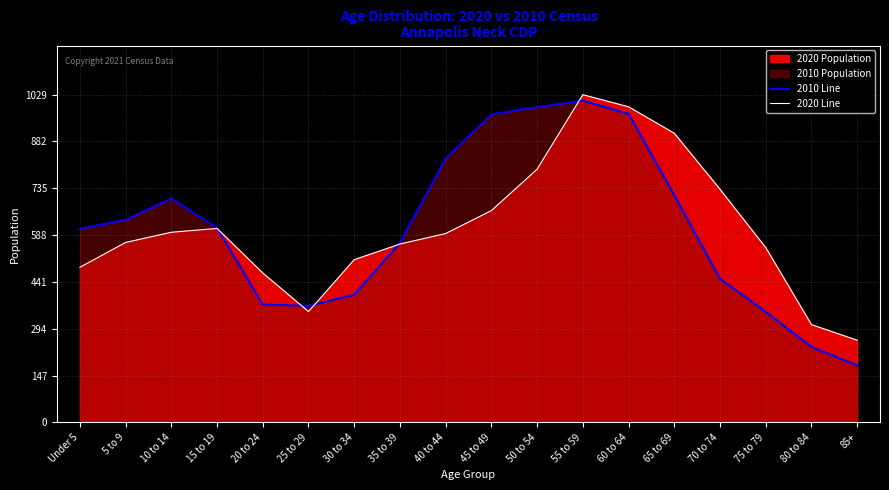

Reading left to right, what are all the values shown in this chart?

2010 Line: Under 5=608	5 to 9=636	10 to 14=703	15 to 19=611	20 to 24=370	25 to 29=366	30 to 34=401	35 to 39=563	40 to 44=828	45 to 49=967	50 to 54=990	55 to 59=1010	60 to 64=969	65 to 69=714	70 to 74=451	75 to 79=347	80 to 84=237	85+=179
2020 Line: Under 5=487	5 to 9=565	10 to 14=597	15 to 19=609	20 to 24=469	25 to 29=348	30 to 34=511	35 to 39=560	40 to 44=593	45 to 49=665	50 to 54=795	55 to 59=1029	60 to 64=991	65 to 69=908	70 to 74=732	75 to 79=549	80 to 84=307	85+=258